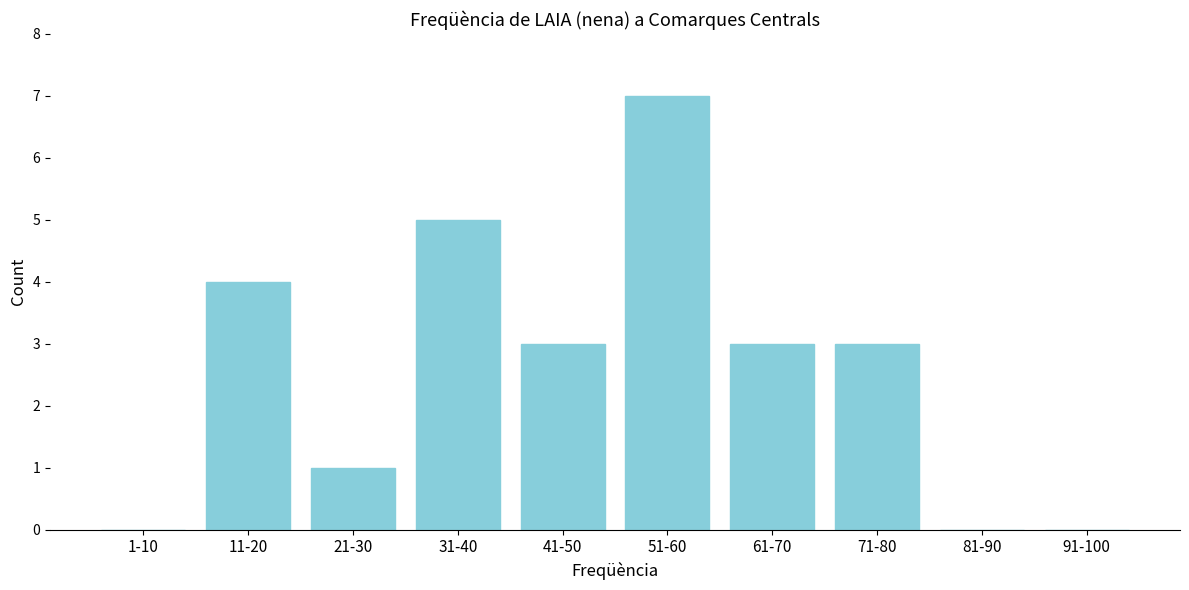

Reading right to left, transcribe all the data shown in this chart.

91-100=0	81-90=0	71-80=3	61-70=3	51-60=7	41-50=3	31-40=5	21-30=1	11-20=4	1-10=0